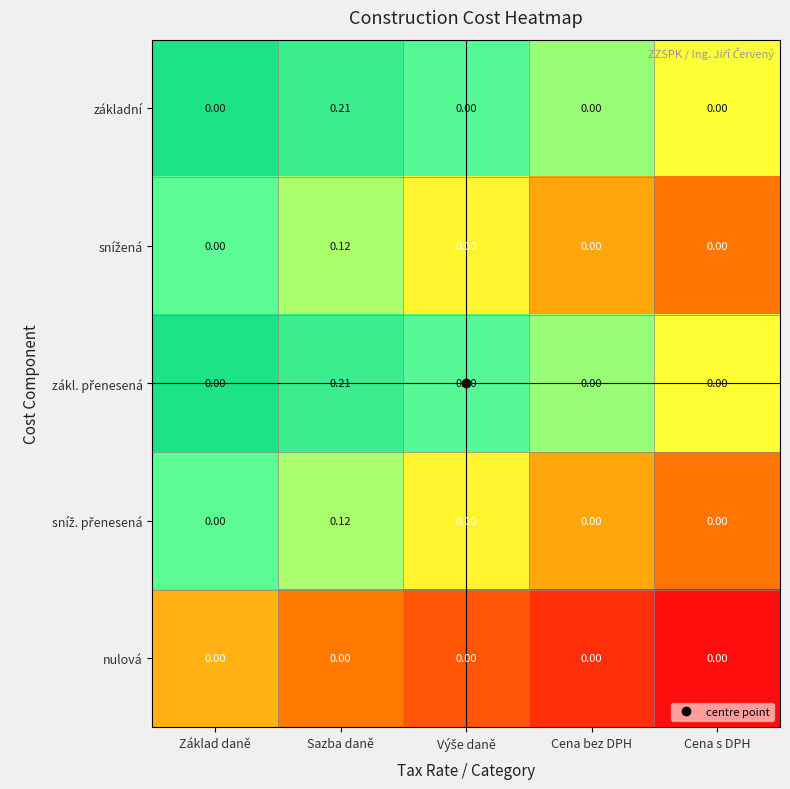

Which category has the highest value in the základní series?

Sazba daně